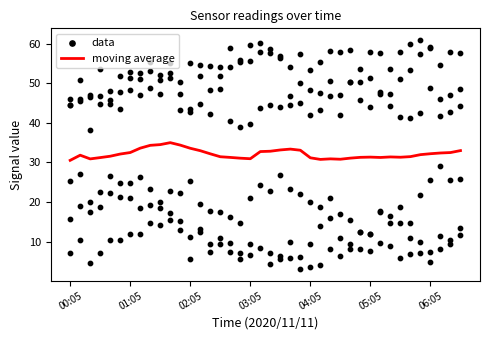

At which category is the sum across all series the highest?

10